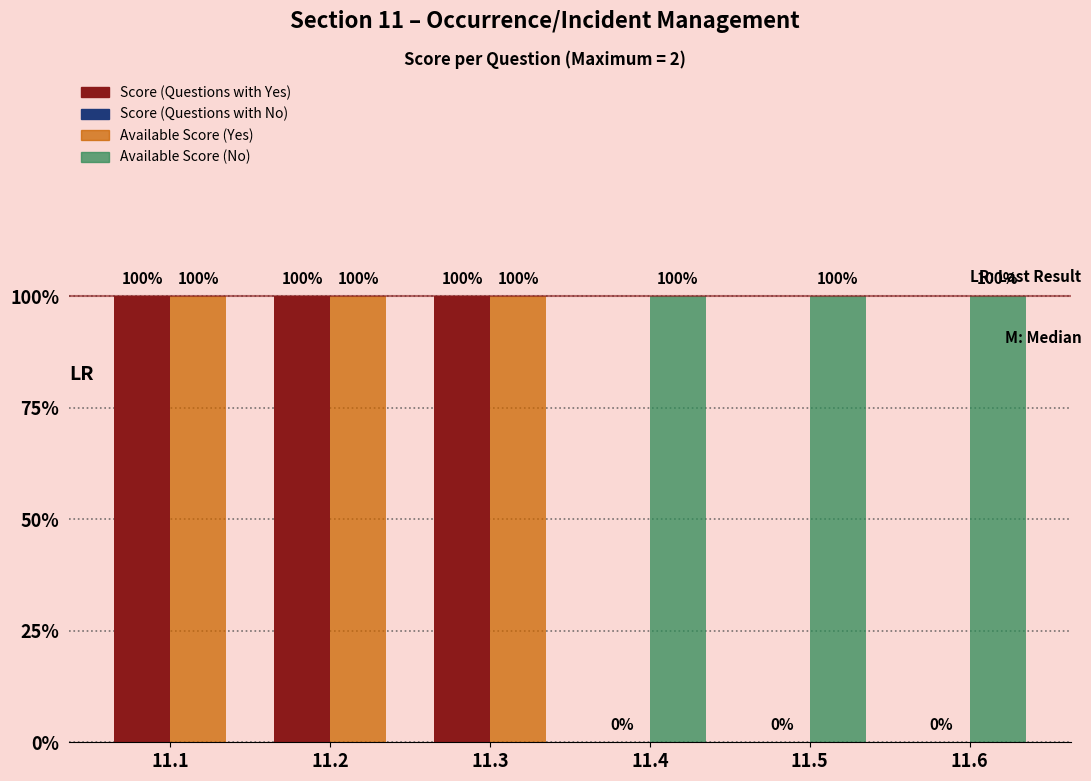

Are the bars grouped side by side (vs. stacked)?

Yes